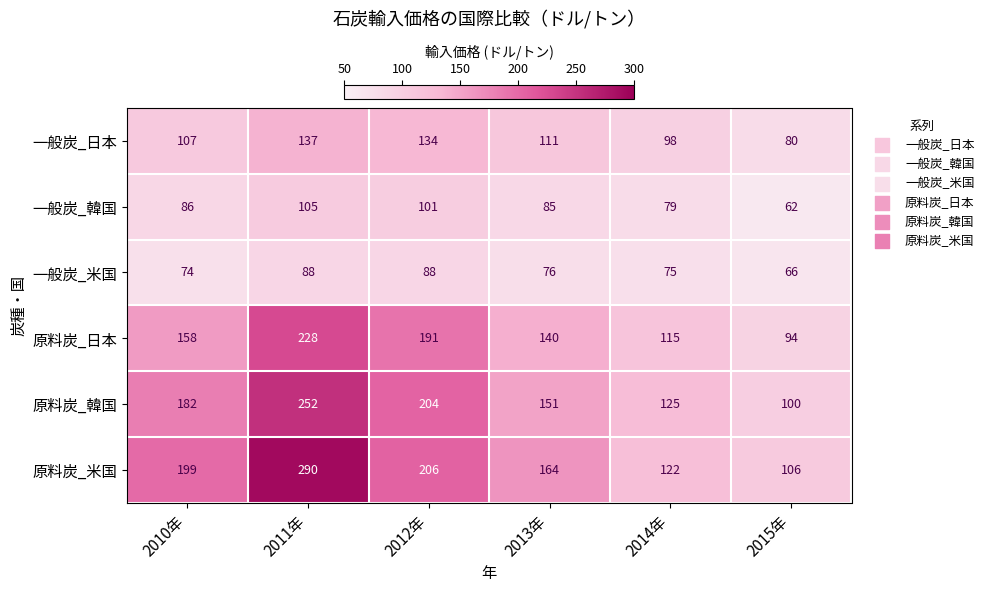

What is the spread (max minus min) of values at 2011年?

202